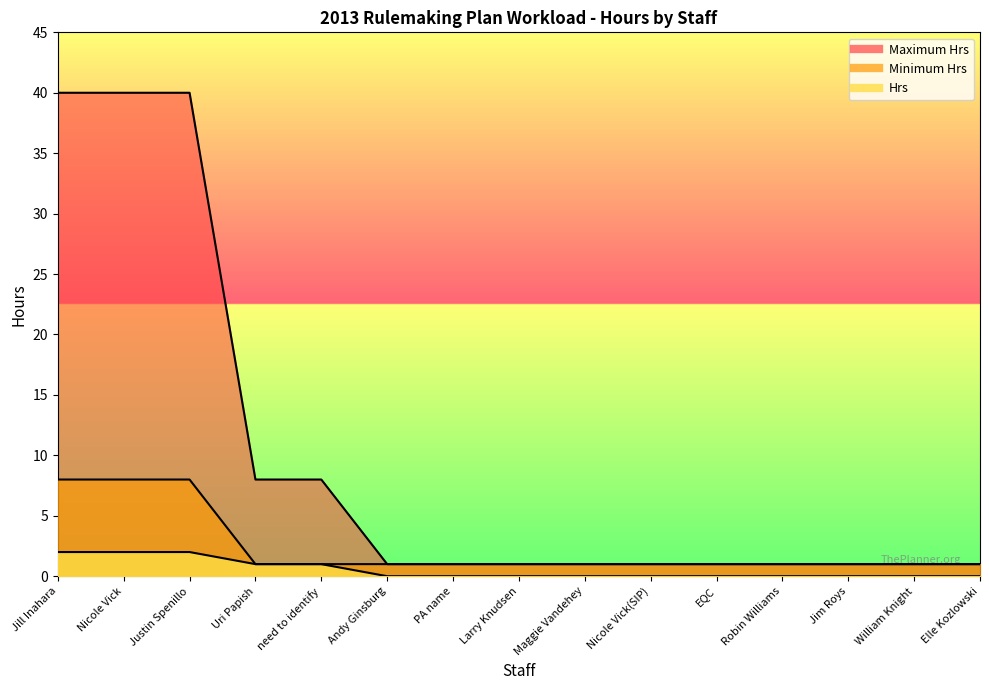

Where is Minimum Hrs nearest to the value 4?

Uri Papish